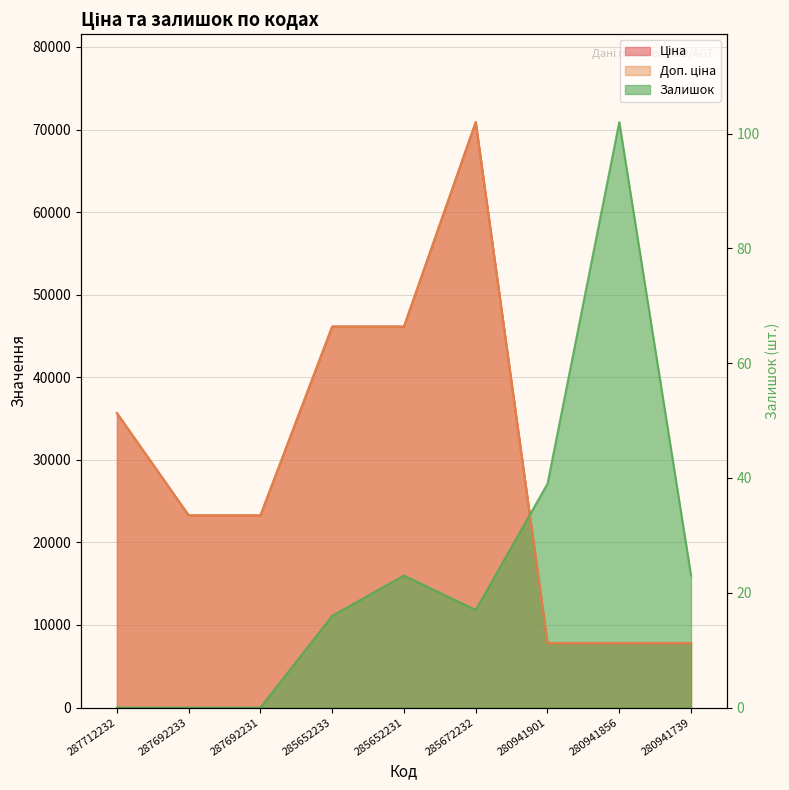

At which label does Ціна first exceed 23278?

287712232